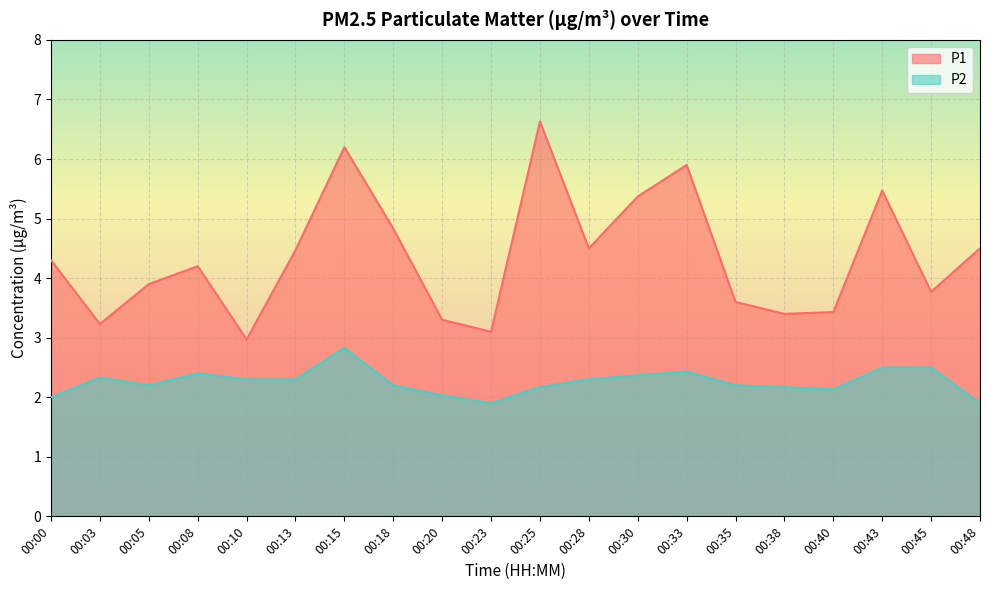

Rank the series by their average value, from highest to lowest.

P1, P2